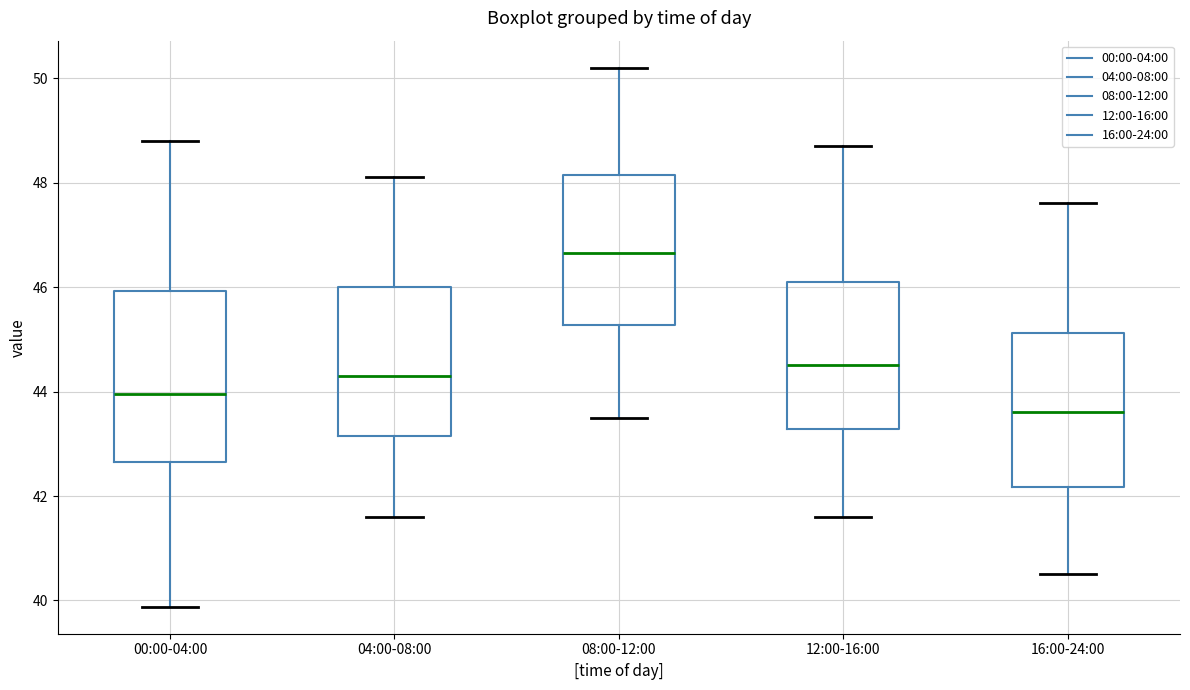

Reading left to right, transcribe this box plot: for each box, give where its median line is, the range the box spans, and where its two whiskers end, as read against the y-axis. The values are not printed on the chart, so give them approximately, as read against the axis.

00:00-04:00: median 44.0, box 42.6 to 46.0, whiskers 39.8 to 48.8
04:00-08:00: median 44.4, box 43.2 to 46.0, whiskers 41.6 to 48.2
08:00-12:00: median 46.6, box 45.2 to 48.2, whiskers 43.6 to 50.2
12:00-16:00: median 44.6, box 43.2 to 46.2, whiskers 41.6 to 48.8
16:00-24:00: median 43.6, box 42.2 to 45.2, whiskers 40.6 to 47.6